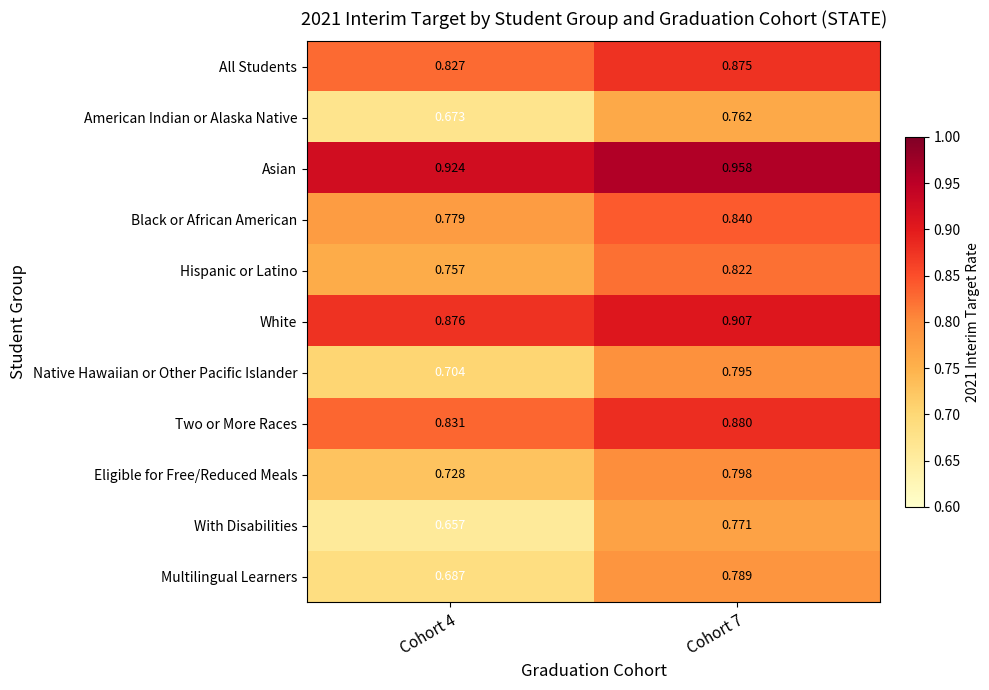

Between Cohort 4 and Cohort 7, which series saw the biggest shift?

With Disabilities